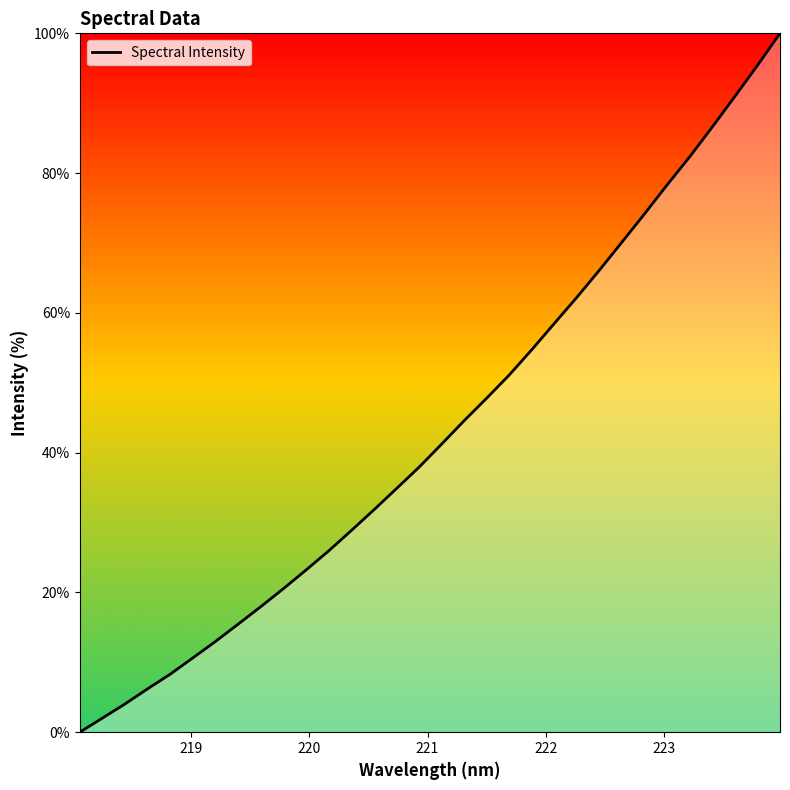

What is the greatest value displayed?

100.0